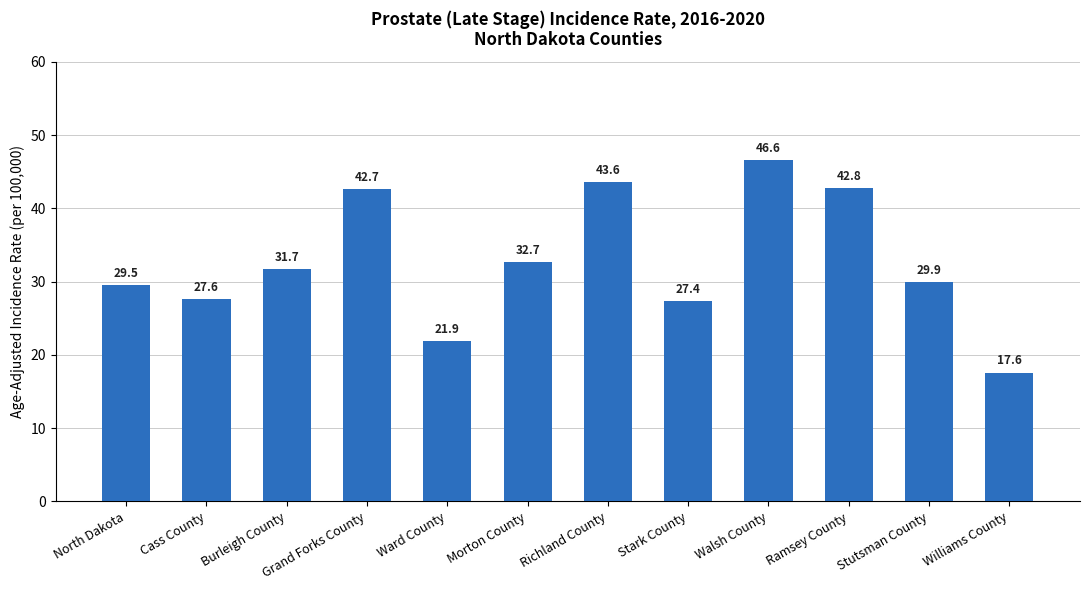

Which label corresponds to the smallest value in the chart?

Williams County